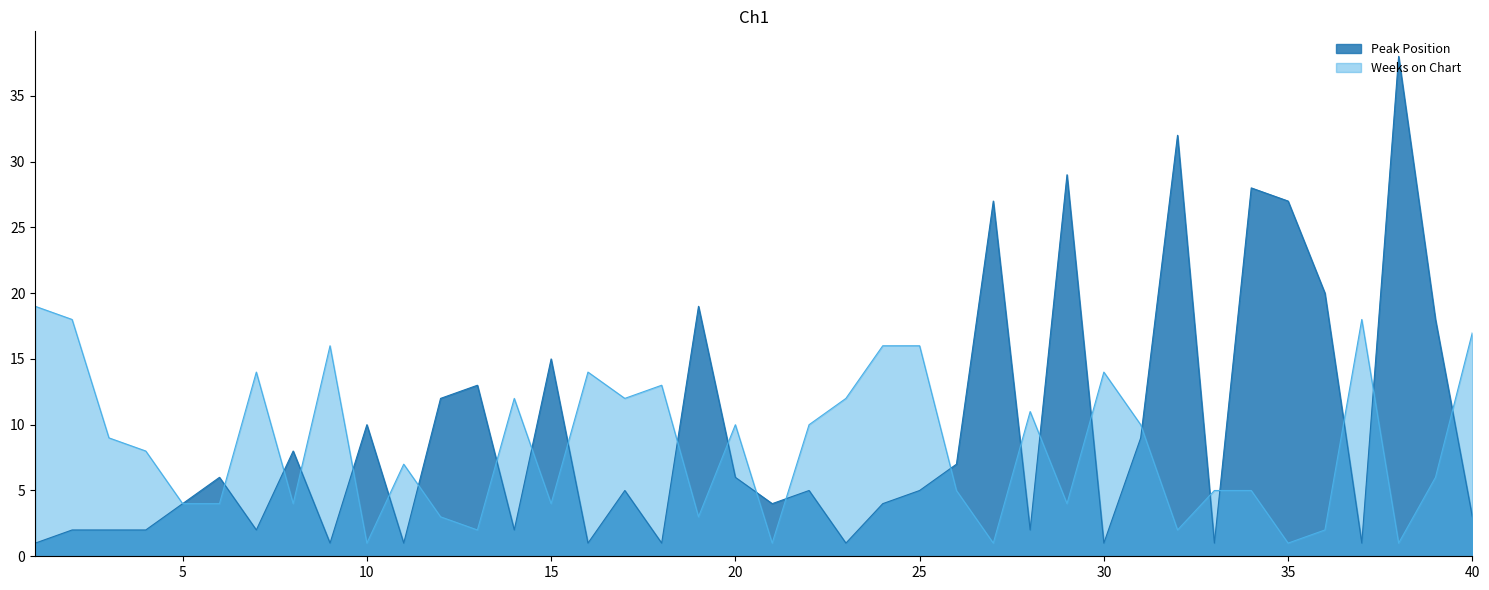

List the series in order of their overall mean, highest first.

Peak Position, Weeks on Chart